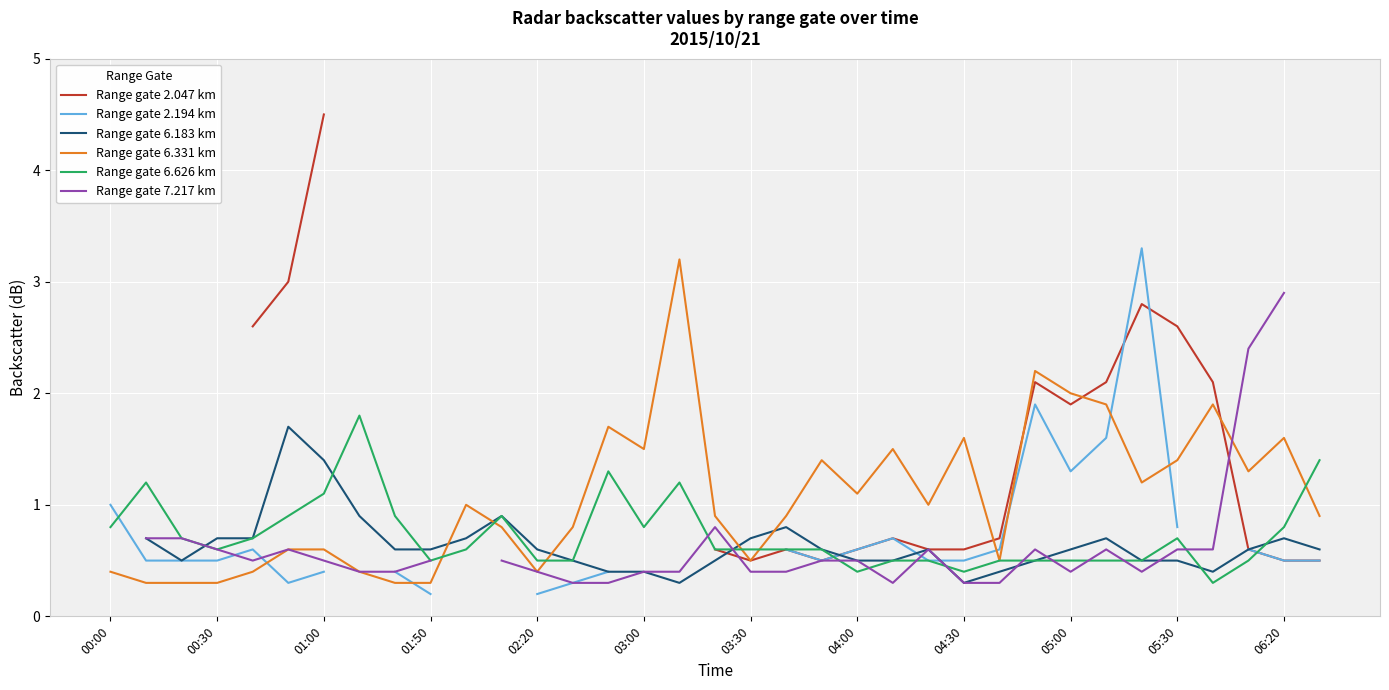

The Range gate 6.626 km series shows 0.2 at 05:00. True or false?

False